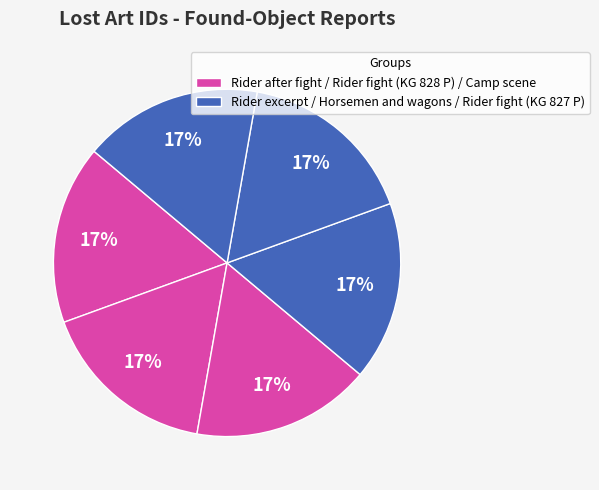

How many slices are in this pie chart?

6